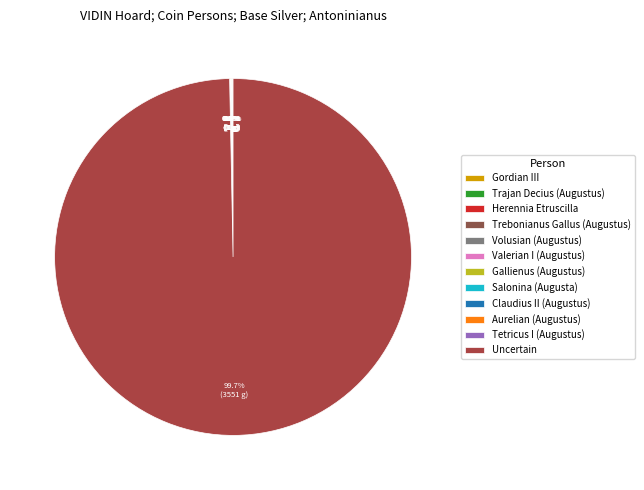

Rank the categories by value from lowest to highest.

Gordian III, Trajan Decius (Augustus), Herennia Etruscilla, Trebonianus Gallus (Augustus), Volusian (Augustus), Valerian I (Augustus), Gallienus (Augustus), Salonina (Augusta), Claudius II (Augustus), Aurelian (Augustus), Tetricus I (Augustus), Uncertain